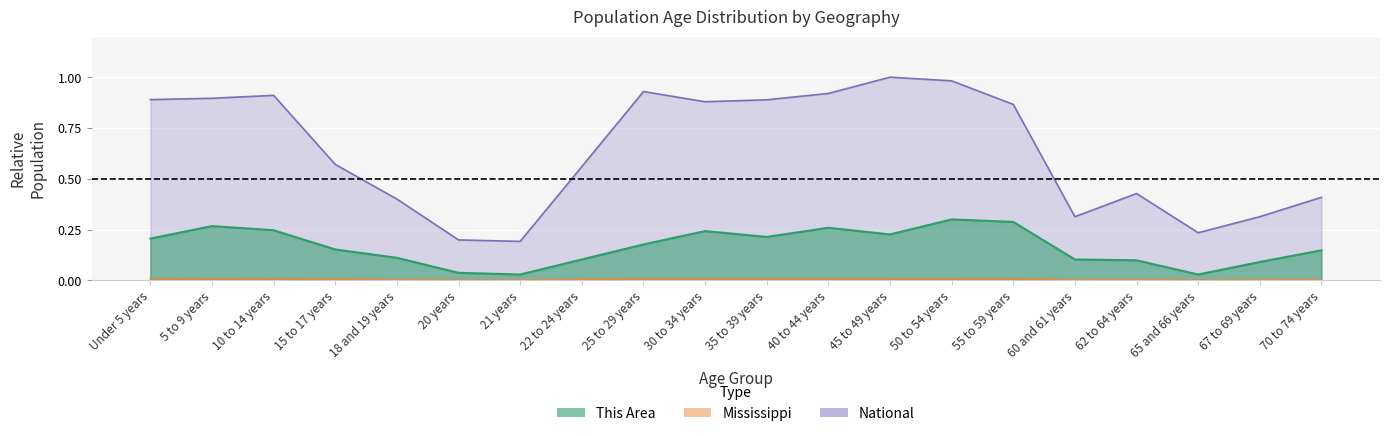

What position from the right is 30 to 34 years?

11